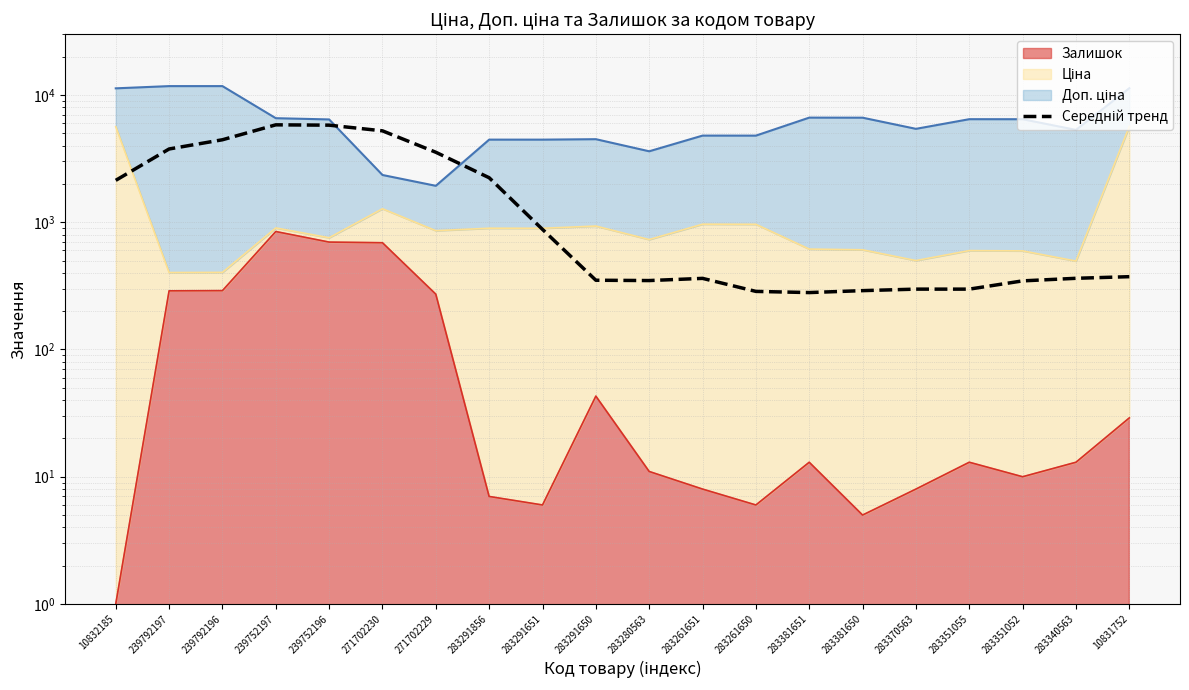

Where is the data nearest to the value 3052?

271702229